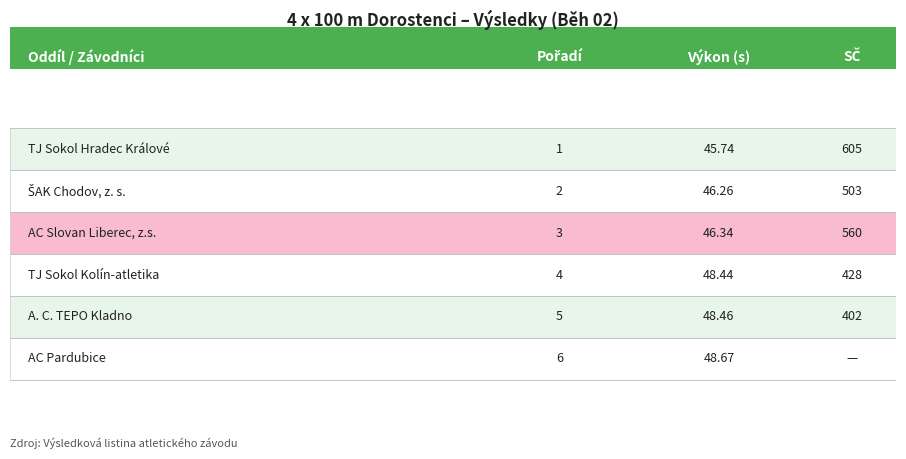

What is the value of the 3rd bar from the left?

560